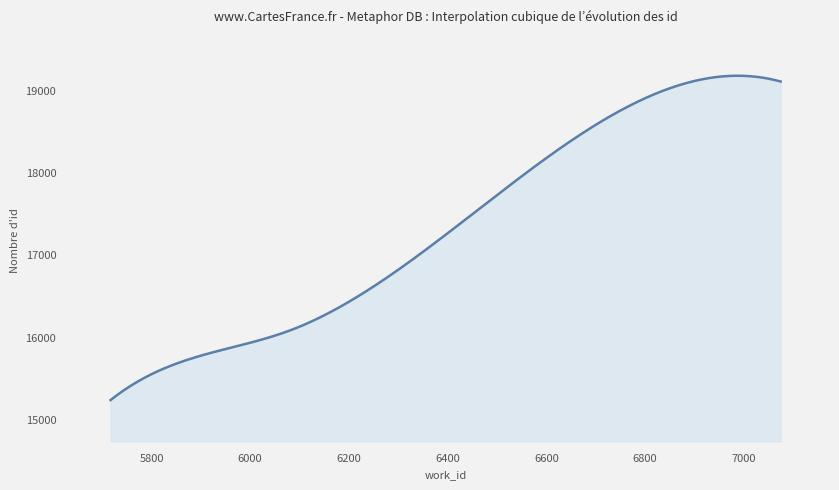

What is the difference between the maximum and minimum values?

3933.5